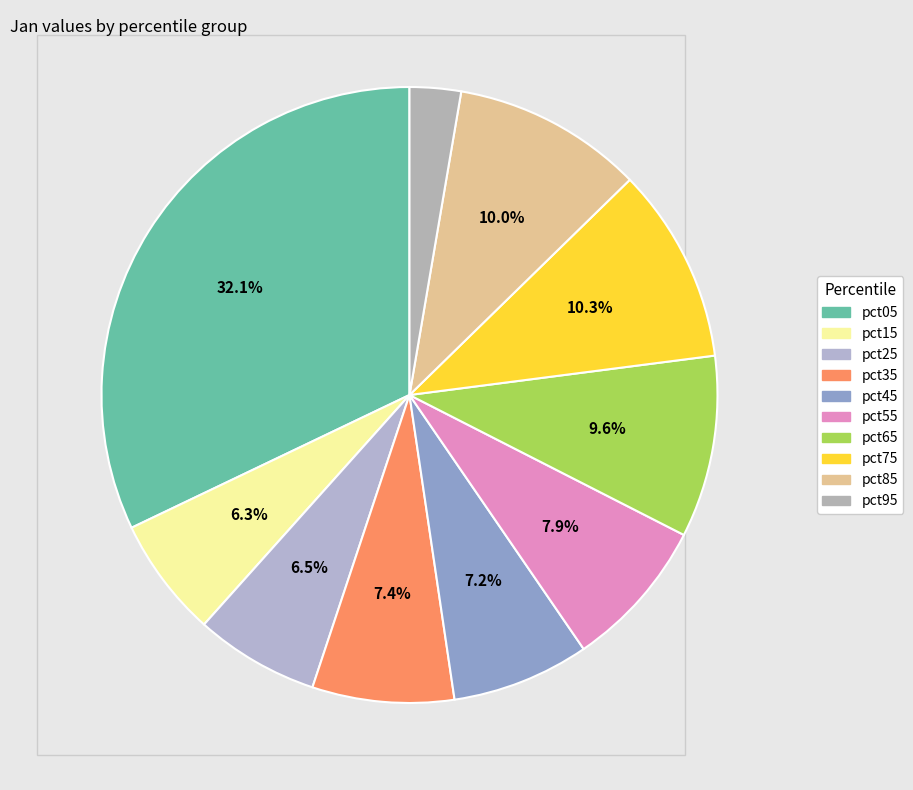

Count the number of slices in the pie.

10